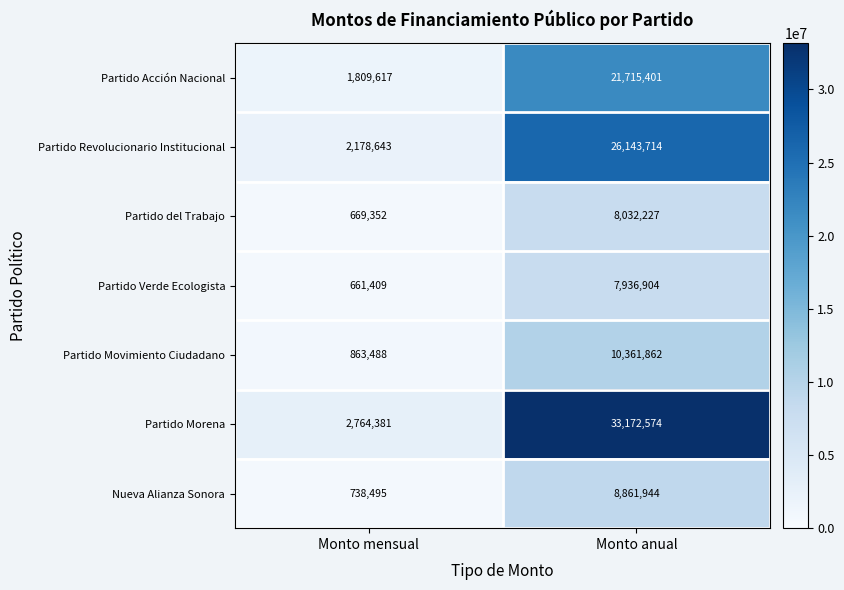

What is the difference between the highest and lowest values at Monto mensual?

2102972